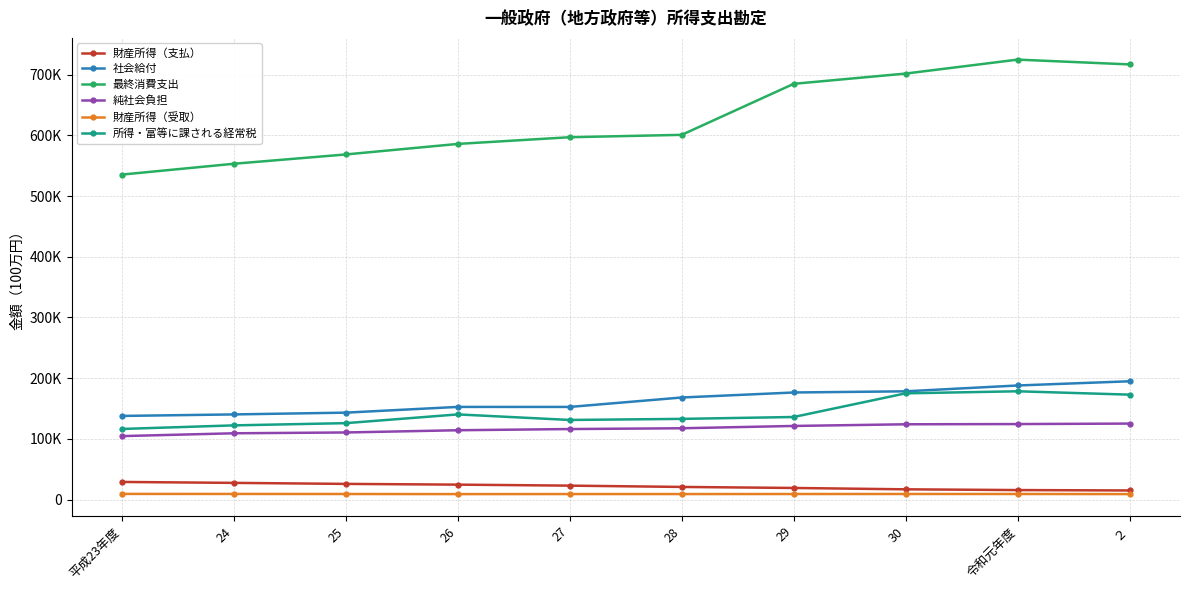

Reading left to right, transcribe all the data shown in this chart.

財産所得（支払）: 29024	27479	25811	24597	22938	20796	19106	16869	15639	14994
社会給付: 137784	140277	143209	152643	152626	168152	176409	178349	187953	194879
最終消費支出: 535432	553267	568613	585954	596987	600904	684963	701864	724853	716943
純社会負担: 104544	109203	110544	114199	116180	117472	121276	124023	124392	125186
財産所得（受取）: 9311	9249	9158	8987	9081	9074	9137	9176	9183	9008
所得・富等に課される経常税: 116327	122224	125907	140299	131144	132927	136037	175003	178400	172853